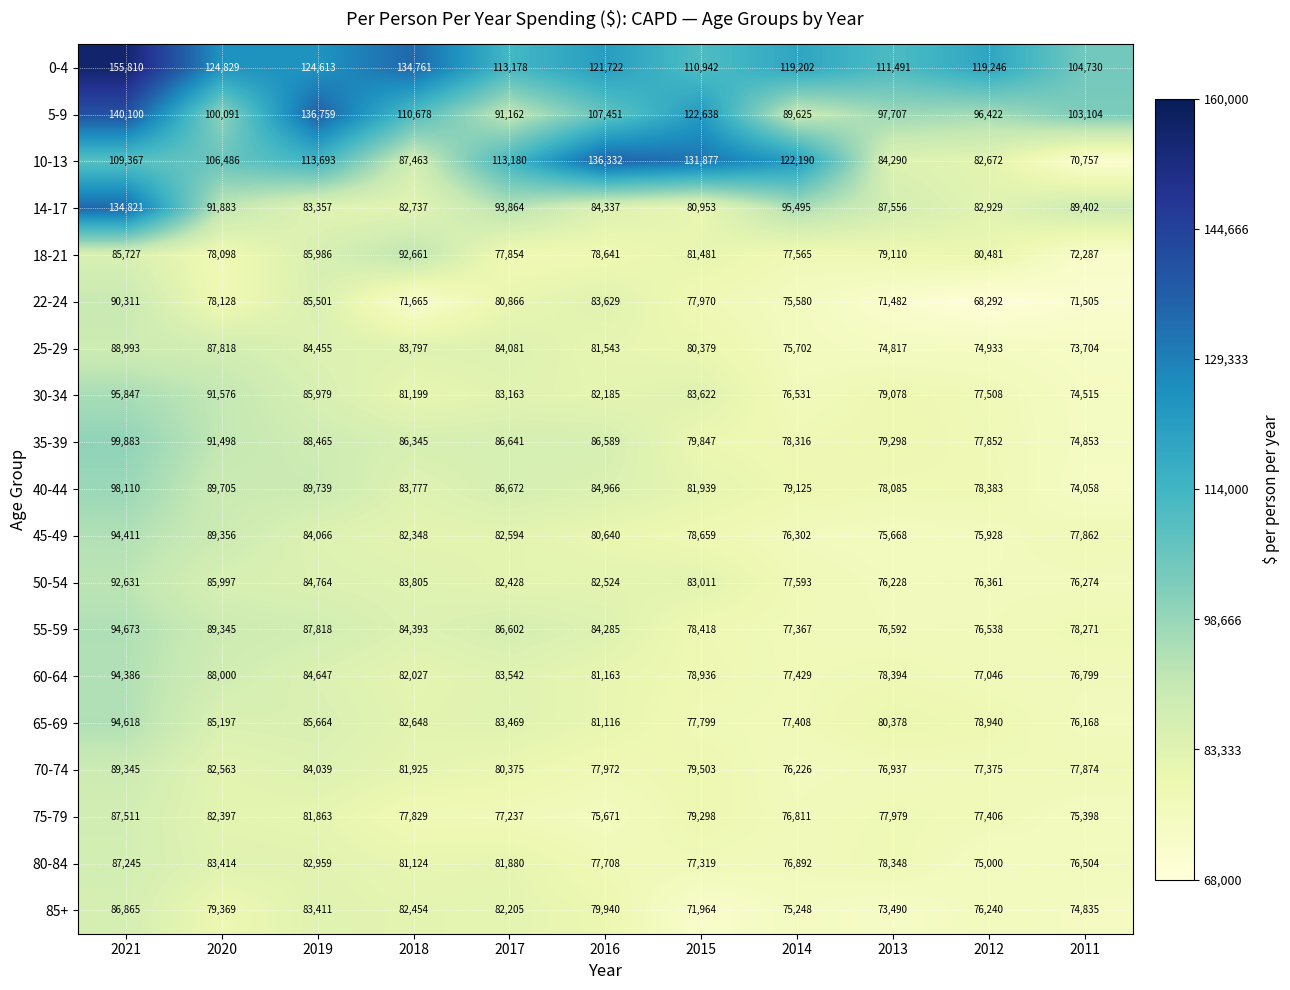

The 50-54 series shows 125228 at 2016. True or false?

False